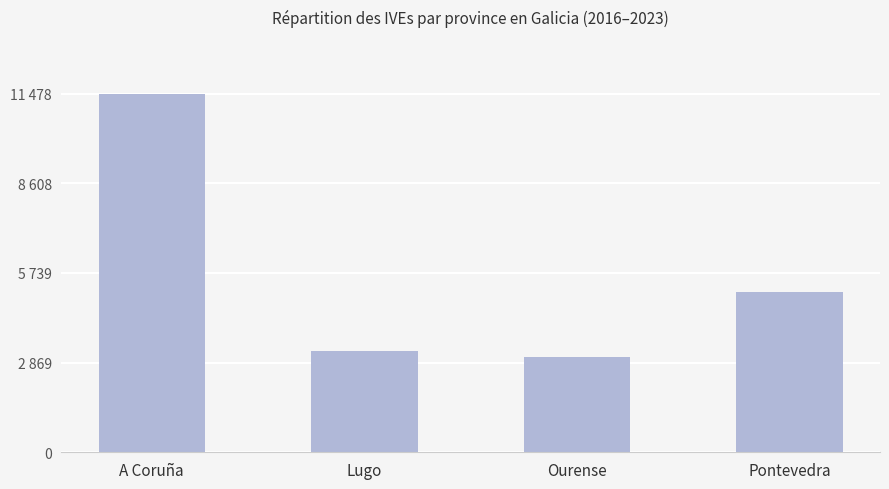

What is the label of the 2nd bar from the right?

Ourense